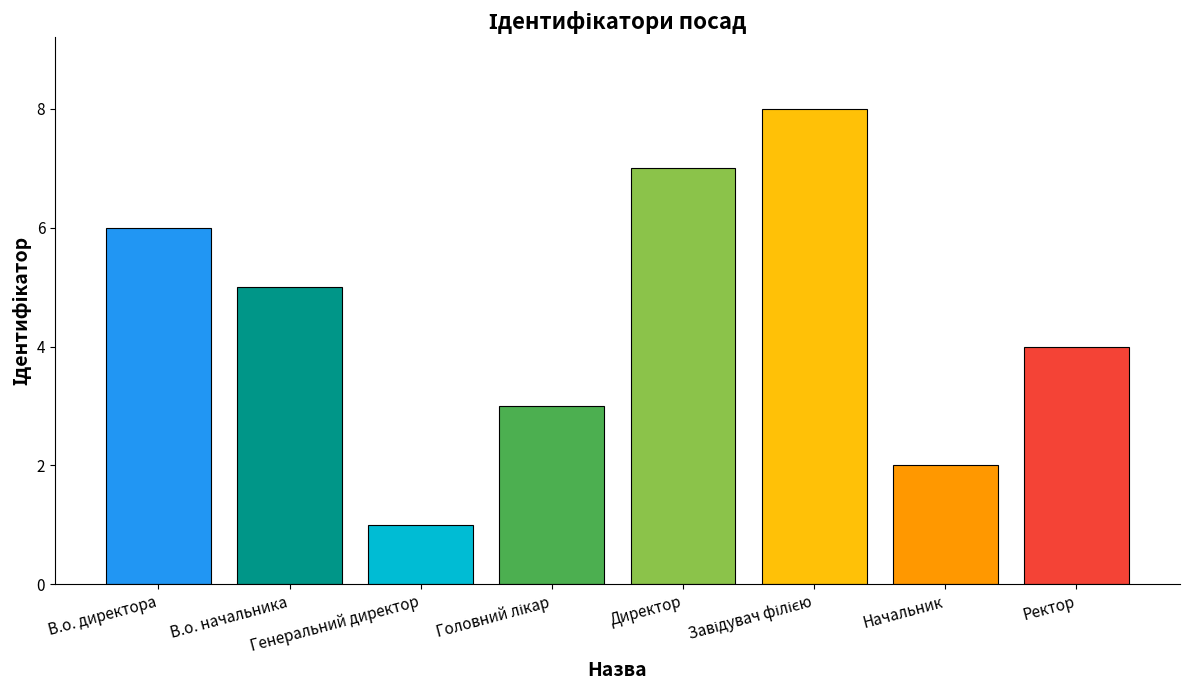

What is the greatest value displayed?

8